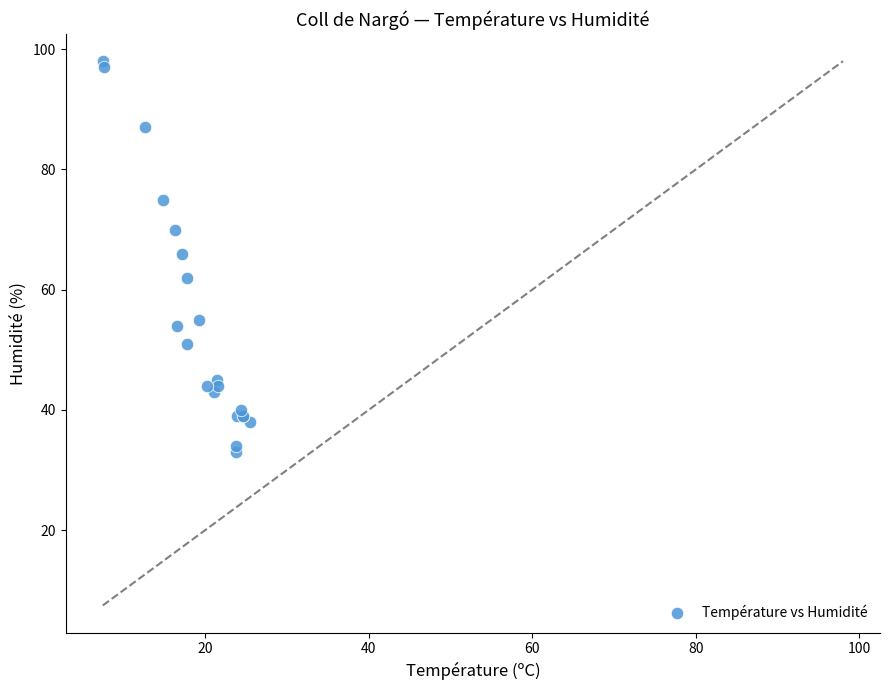

What Y value in the scatter plot is closest to 65?

66